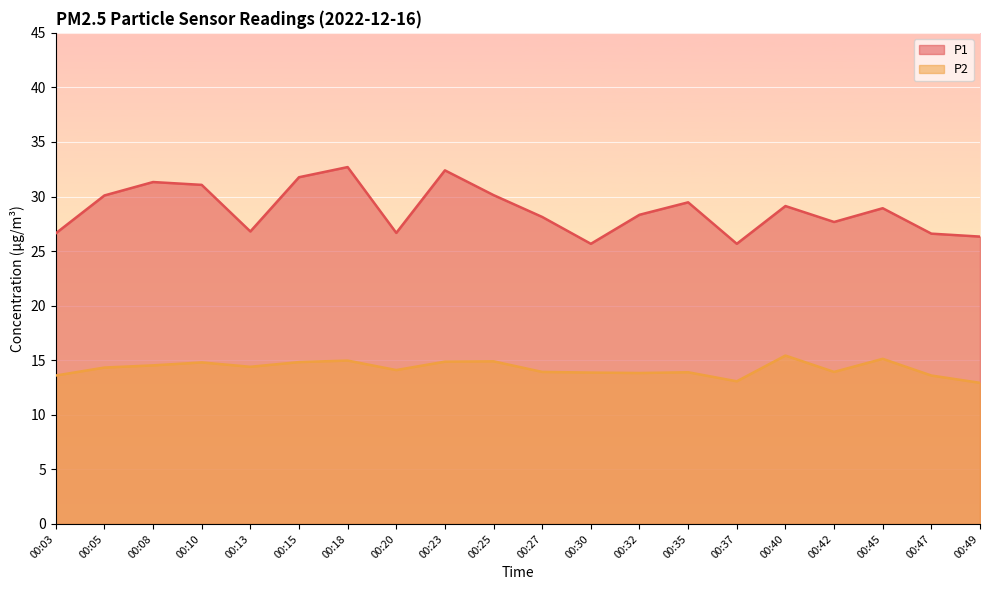

At which label is P2 closest to 14?

00:27